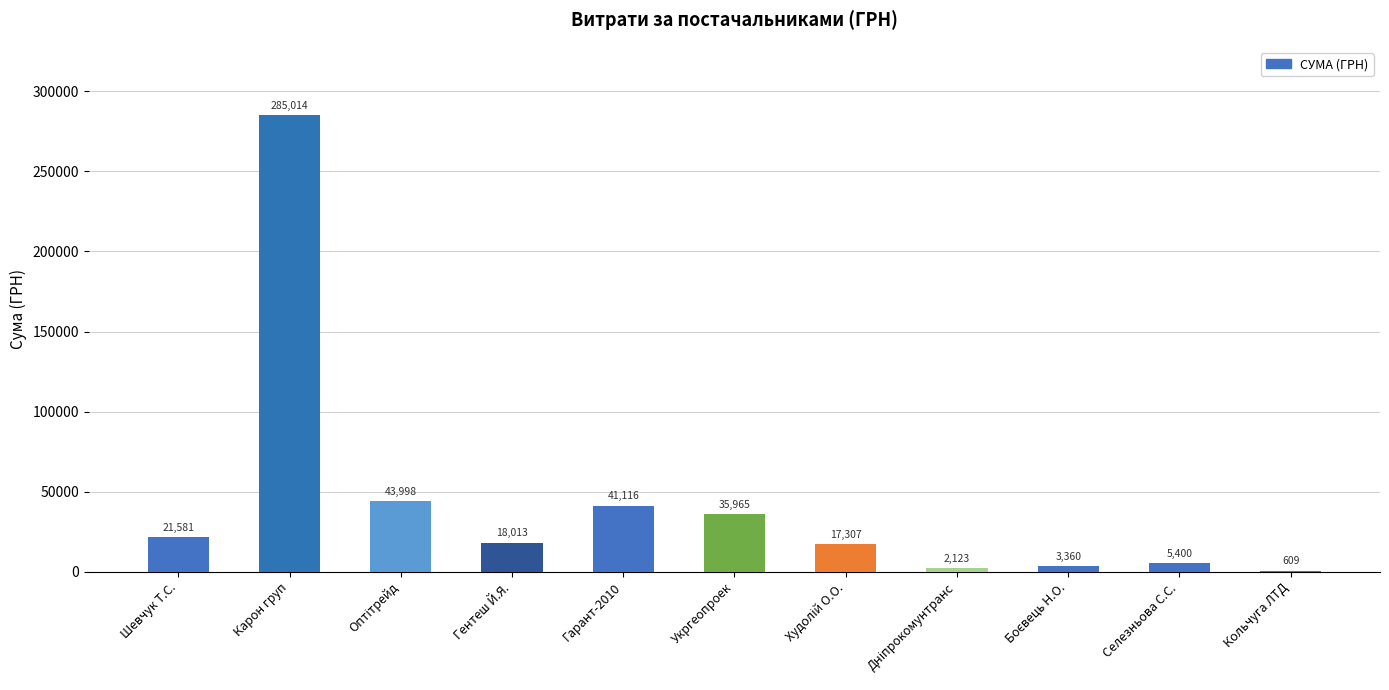

Which label corresponds to the largest value in the chart?

Карон груп